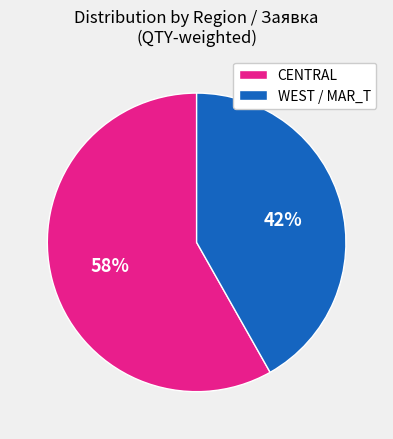

Does any single category account for the majority?

Yes